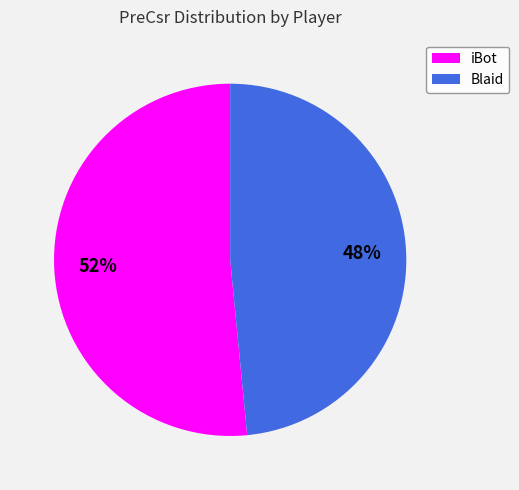

To the nearest percent, what is the combined percentage of Blaid and iBot?

100%